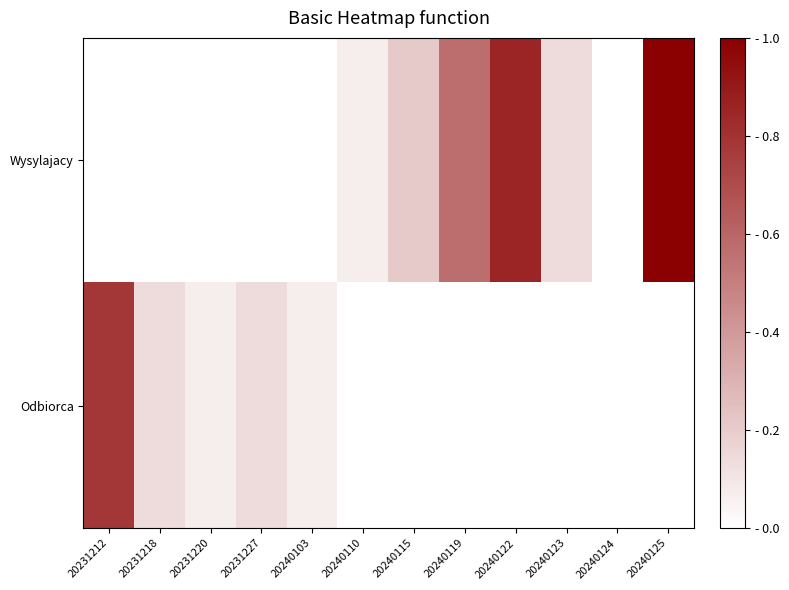

Reading left to right, list all the values displayed in this chart.

Wysylajacy: 20231212=0.0	20231218=0.0	20231220=0.0	20231227=0.0	20240103=0.0	20240110=0.1	20240115=0.2	20240119=0.6	20240122=0.9	20240123=0.1	20240124=0.0	20240125=1.0
Odbiorca: 20231212=0.8	20231218=0.1	20231220=0.1	20231227=0.1	20240103=0.1	20240110=0.0	20240115=0.0	20240119=0.0	20240122=0.0	20240123=0.0	20240124=0.0	20240125=0.0